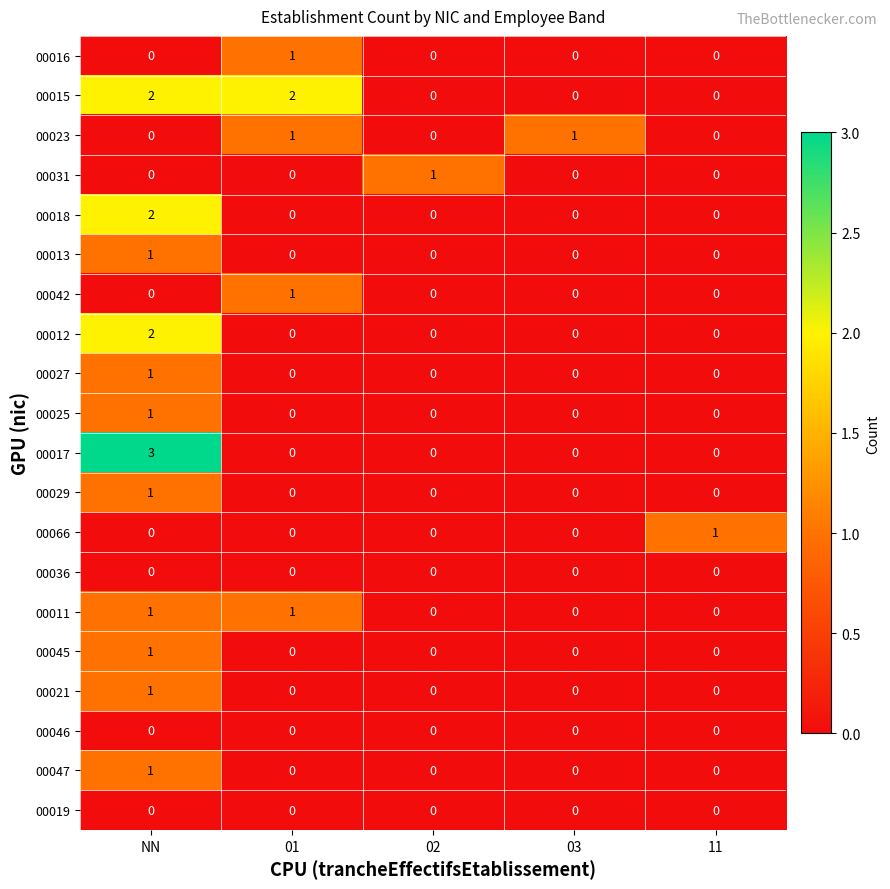

Which series has the largest range (max minus min)?

00017